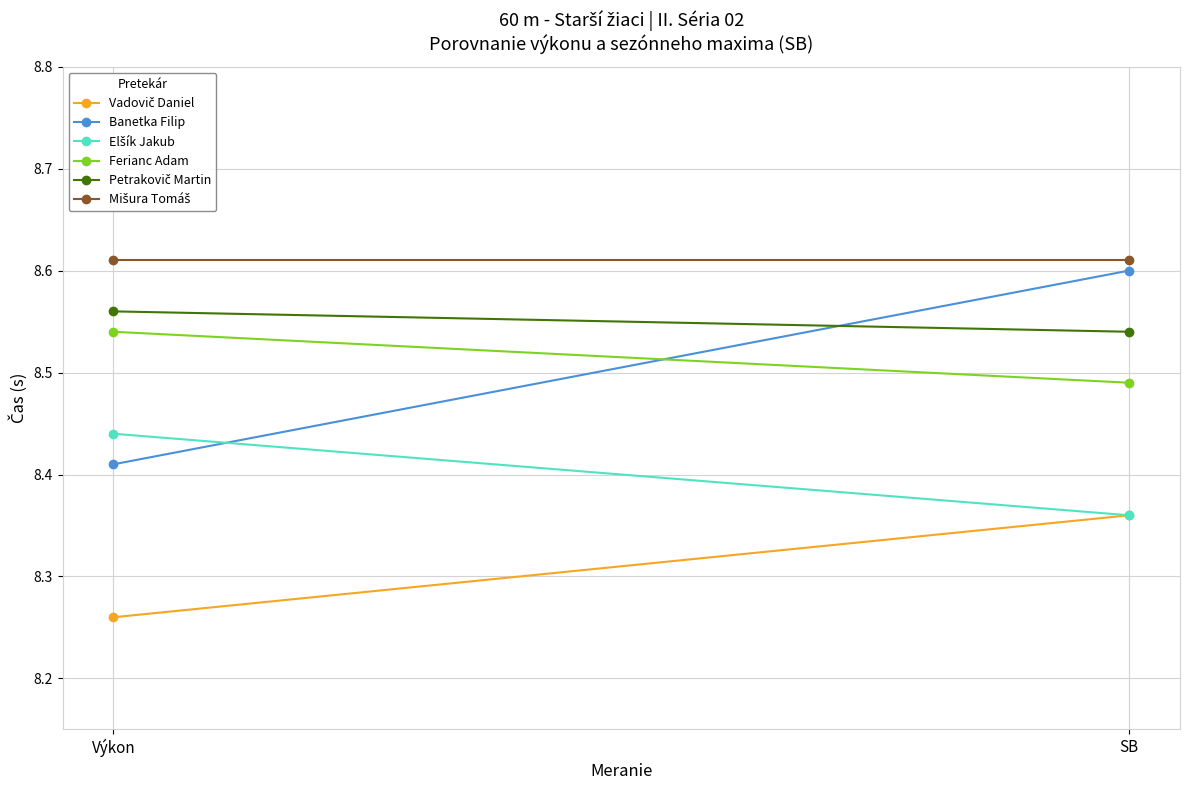

List the labels in order of Mišura Tomáš value, largest first.

Výkon, SB